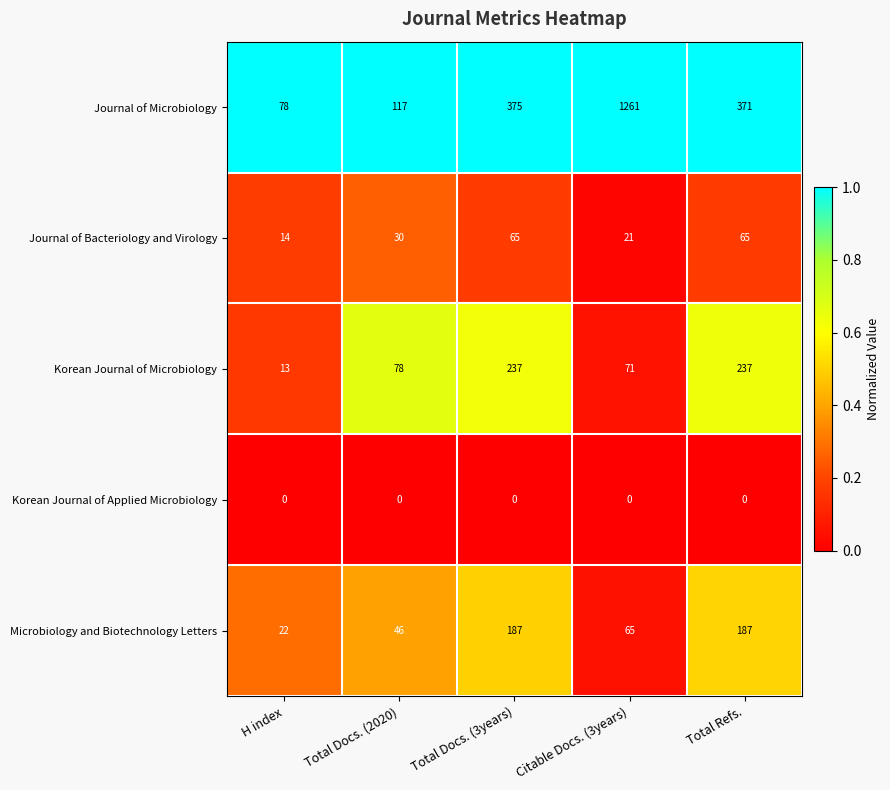

What is the sum of all Korean Journal of Microbiology values?

636